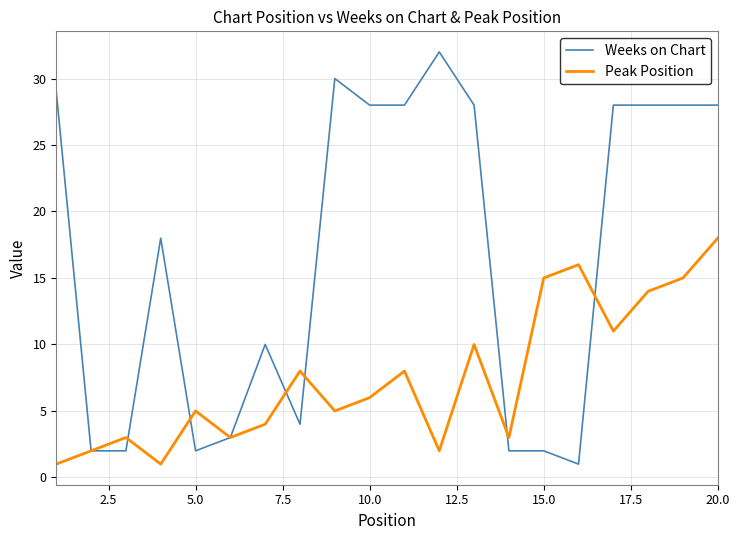

In Peak Position, how many points are higher than both neighbors (excluding endpoints)?

6